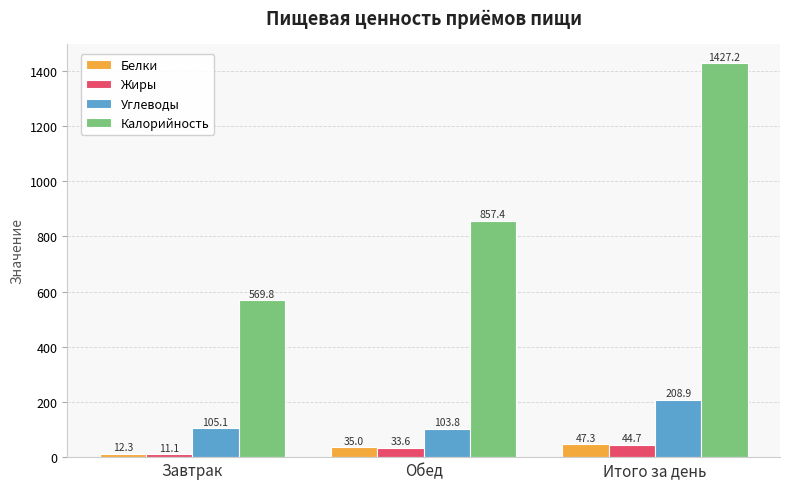

At which label does Белки reach its peak?

Итого за день